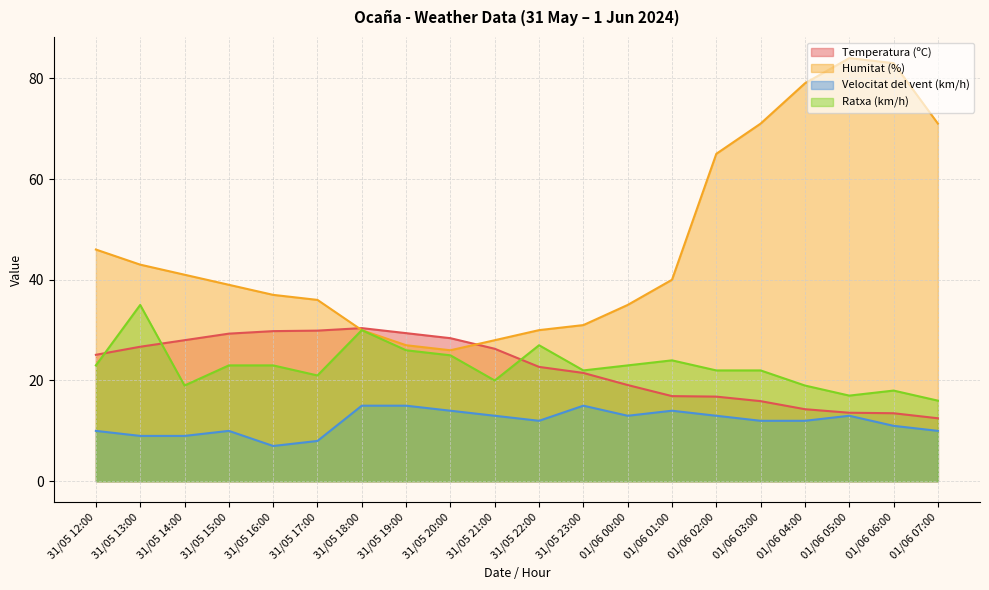

True or false: Humitat (%) and Ratxa (km/h) intersect in this chart.

False